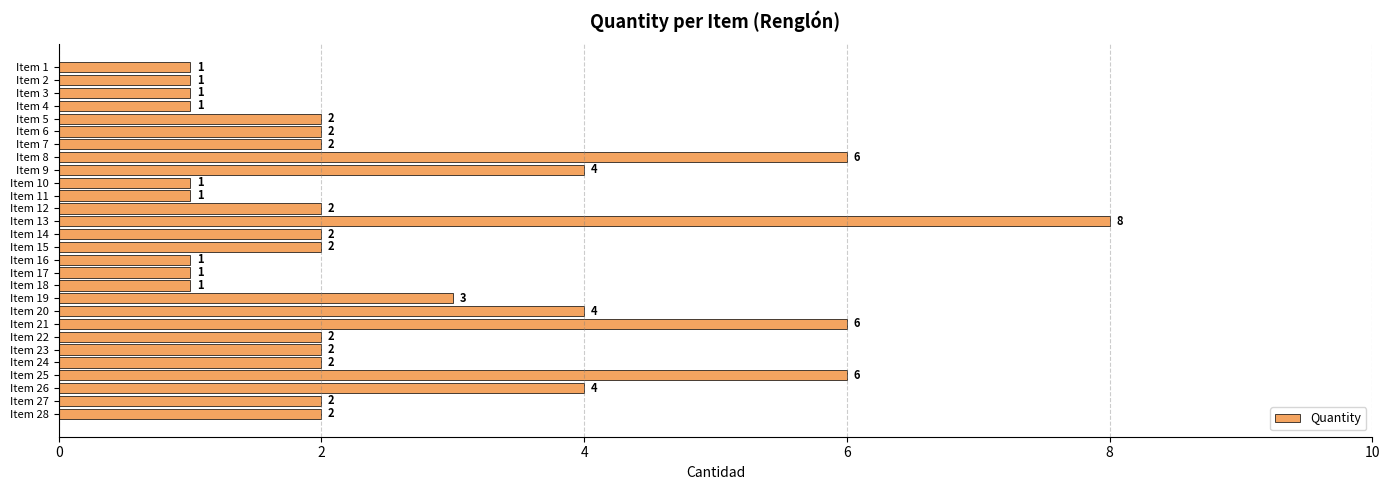

What is the minimum value shown in the chart?

1